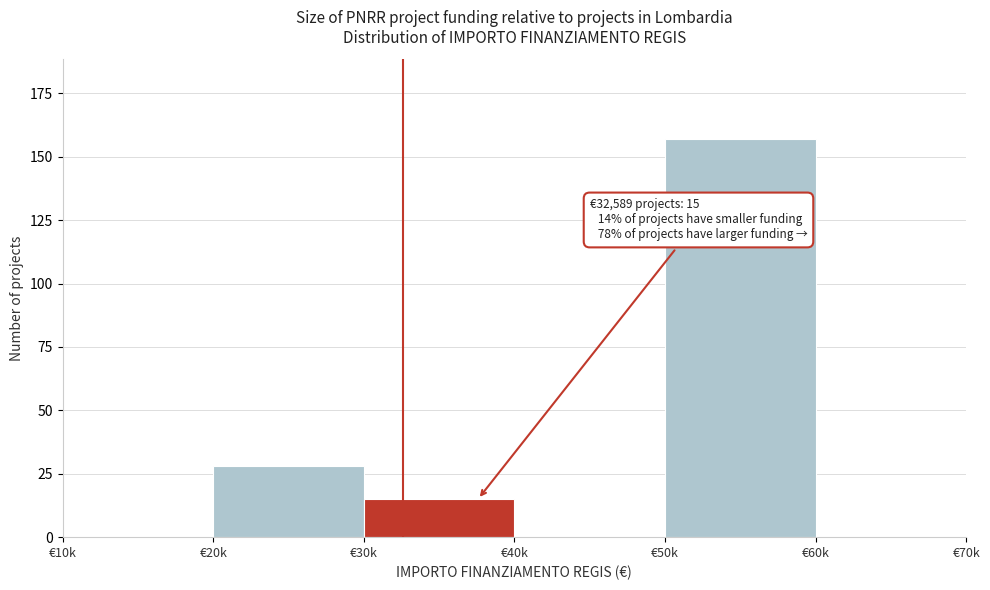

Reading left to right, extract all data points from this chart.

€10k=0	€20k=28	€30k=15	€40k=0	€50k=157	€60k=0